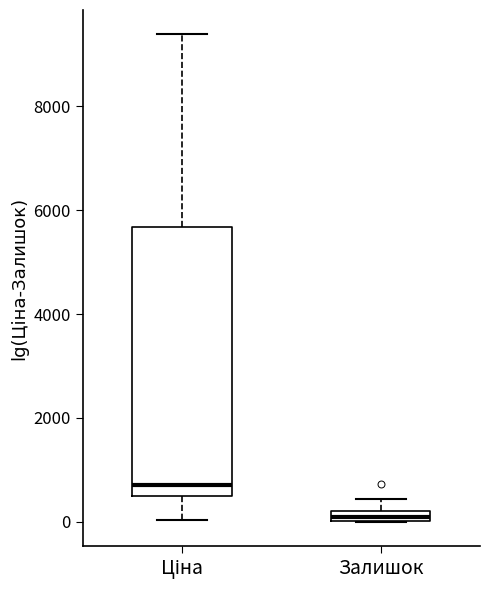

Which box's median line is the highest?

Ціна